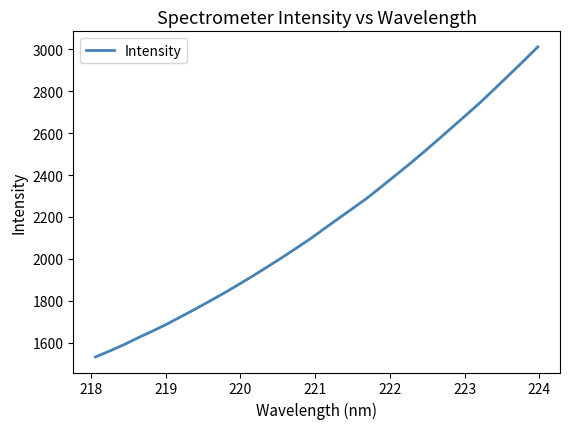

What is the difference between the maximum and minimum values?

1479.7